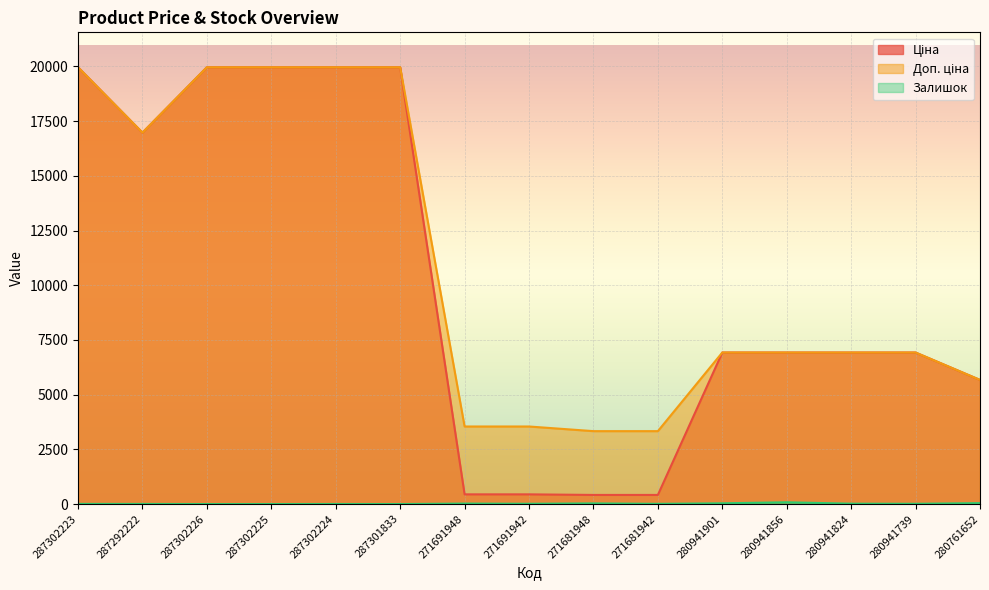

How many values in the Ціна series exceed 6925?

10